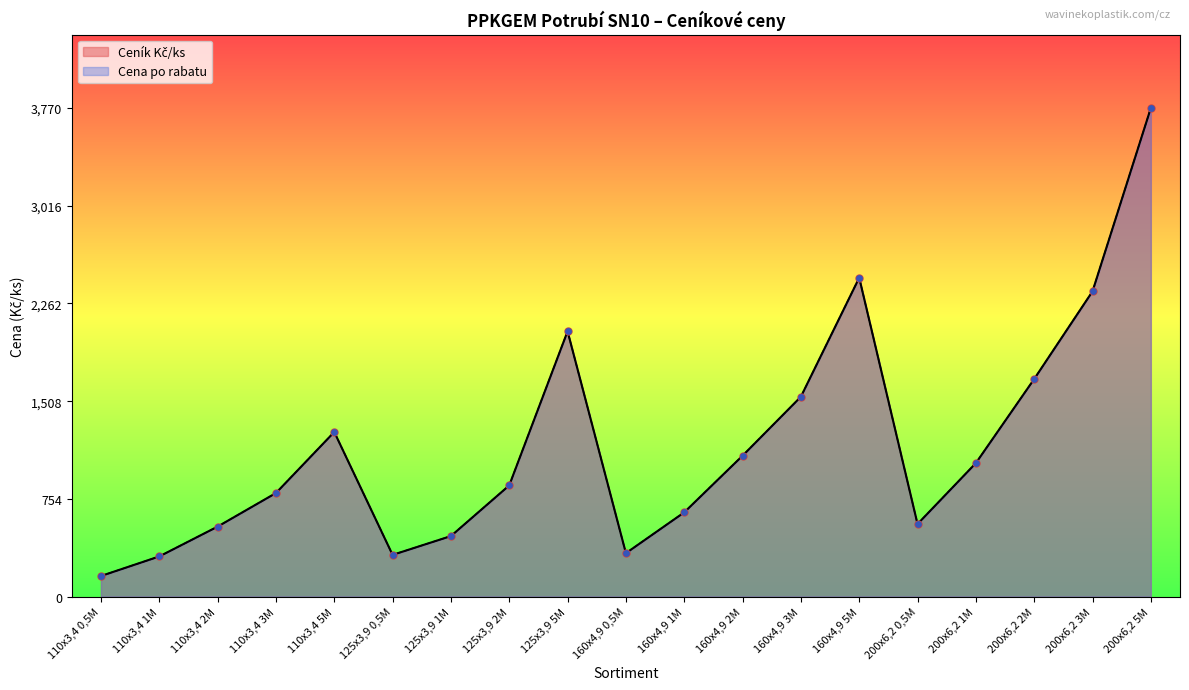

Which series reaches the maximum Y coordinate?

Ceník Kč/ks